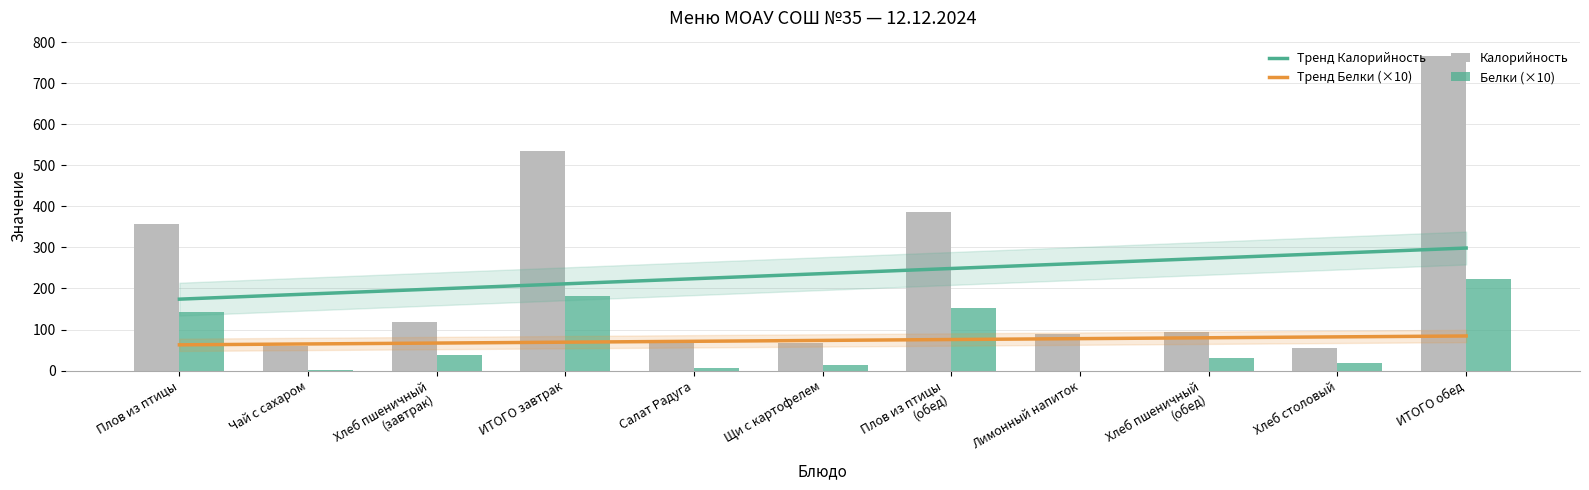

Reading left to right, what are all the values shown in this chart?

Калорийность: Плов из птицы=356.7	Чай с сахаром=60.0	Хлеб пшеничный
(завтрак)=117.5	ИТОГО завтрак=534.2	Салат Радуга=75.5	Щи с картофелем=66.4	Плов из птицы
(обед)=385.2	Лимонный напиток=89.6	Хлеб пшеничный
(обед)=94.0	Хлеб столовый=54.3	ИТОГО обед=765.0
Белки: Плов из птицы=142.7	Чай с сахаром=1.0	Хлеб пшеничный
(завтрак)=38.0	ИТОГО завтрак=181.7	Салат Радуга=6.2	Щи с картофелем=14.0	Плов из птицы
(обед)=152.6	Лимонный напиток=0.0	Хлеб пшеничный
(обед)=30.4	Хлеб столовый=19.8	ИТОГО обед=223.0